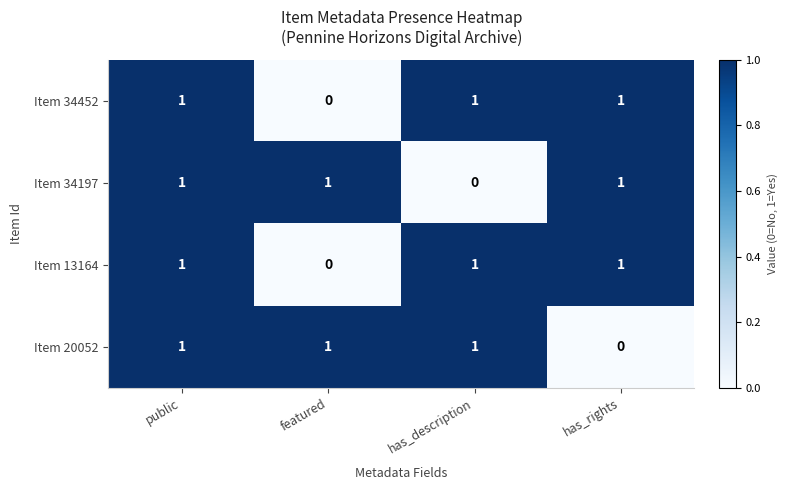

The value of Item 20052 at featured is 1. True or false?

True